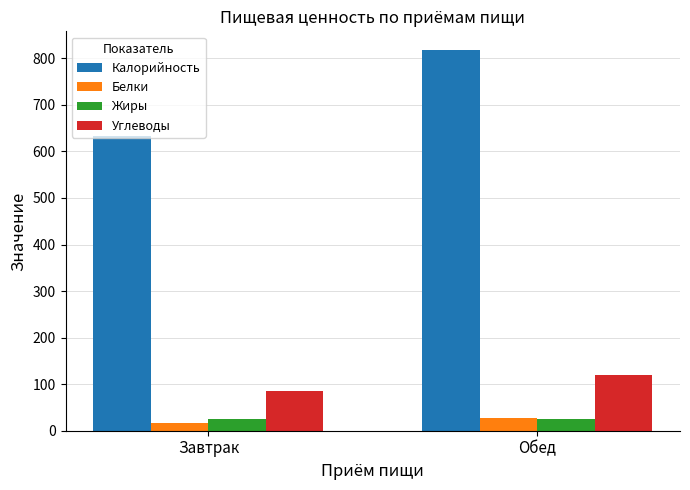

What is the difference between the highest and lowest values at Завтрак?

617.4